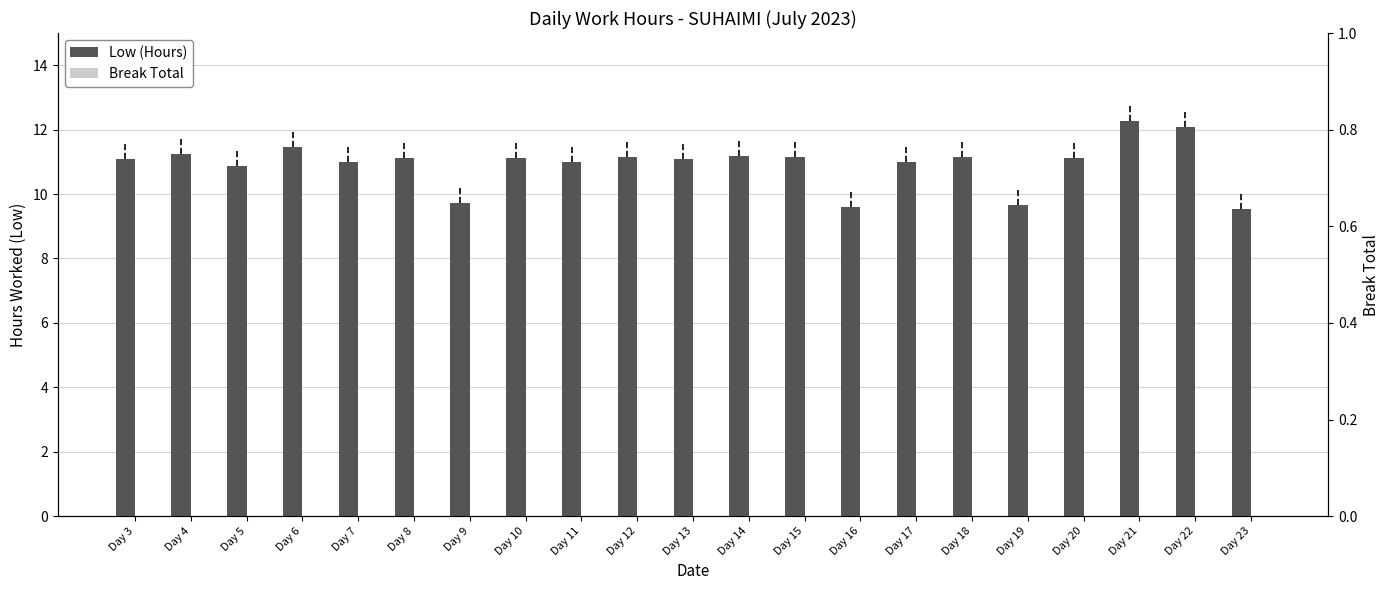

At which category does the chart reach its peak across all series?

Day 21